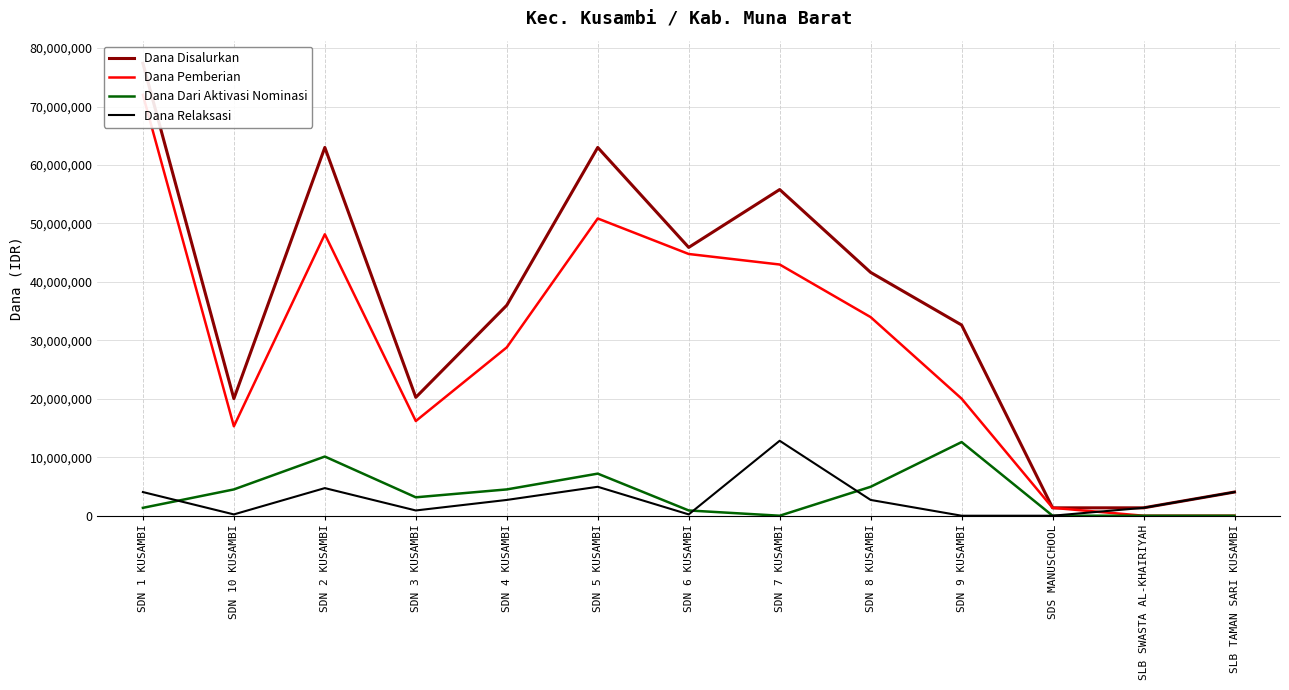

Rank the categories by Dana Pemberian value from lowest to highest.

SLB SWASTA AL-KHAIRIYAH, SLB TAMAN SARI KUSAMBI, SDS MANUSCHOOL, SDN 10 KUSAMBI, SDN 3 KUSAMBI, SDN 9 KUSAMBI, SDN 4 KUSAMBI, SDN 8 KUSAMBI, SDN 7 KUSAMBI, SDN 6 KUSAMBI, SDN 2 KUSAMBI, SDN 5 KUSAMBI, SDN 1 KUSAMBI